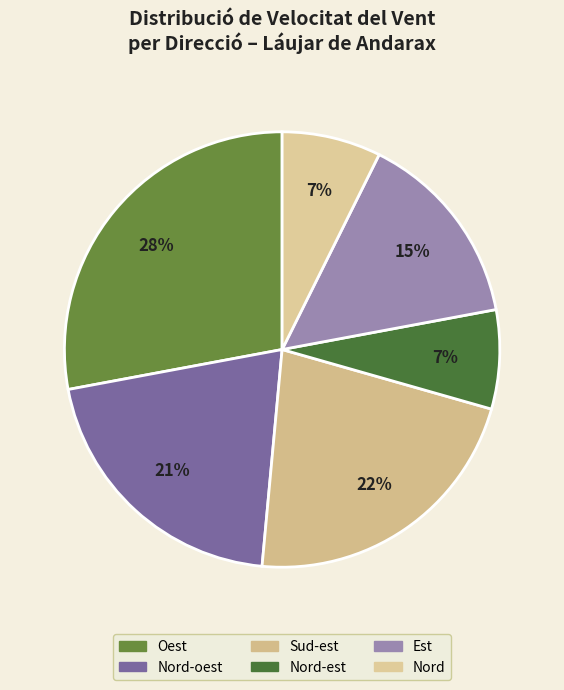

The Nord-est slice represents 13% of the pie. True or false?

False